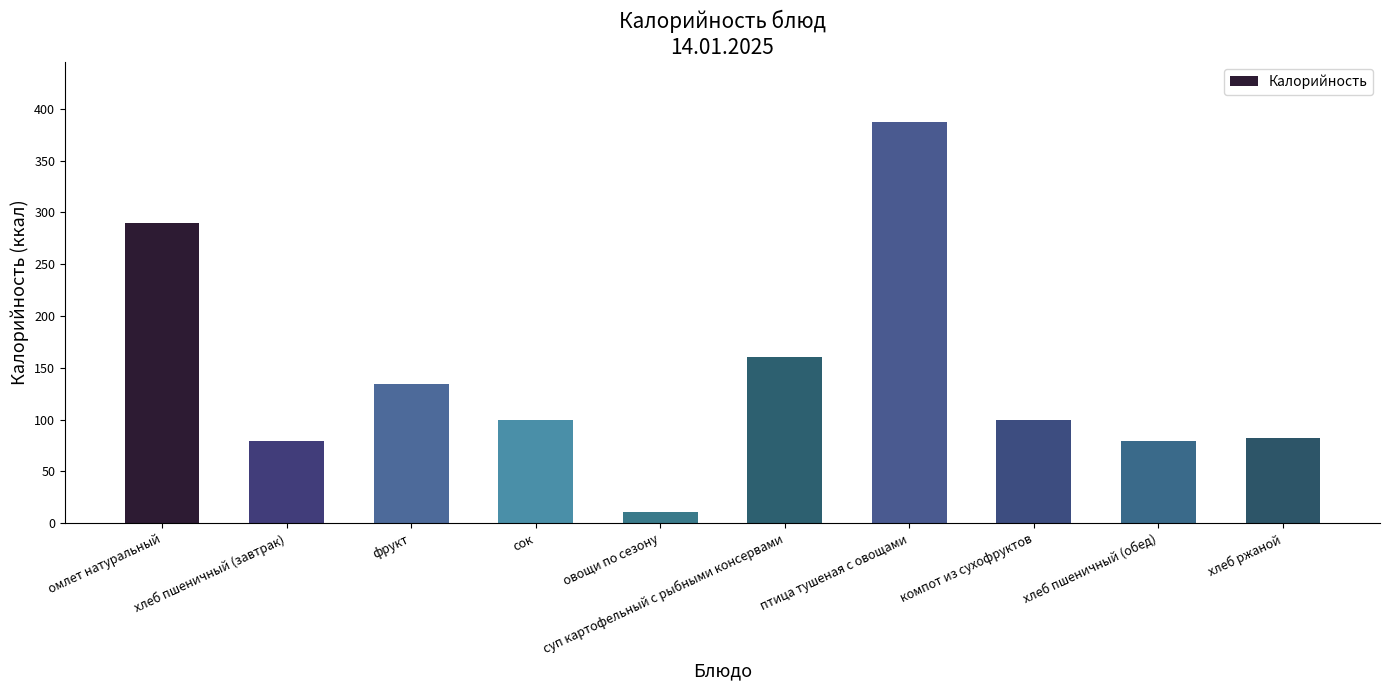

At which category does the chart reach its peak across all series?

птица тушеная с овощами